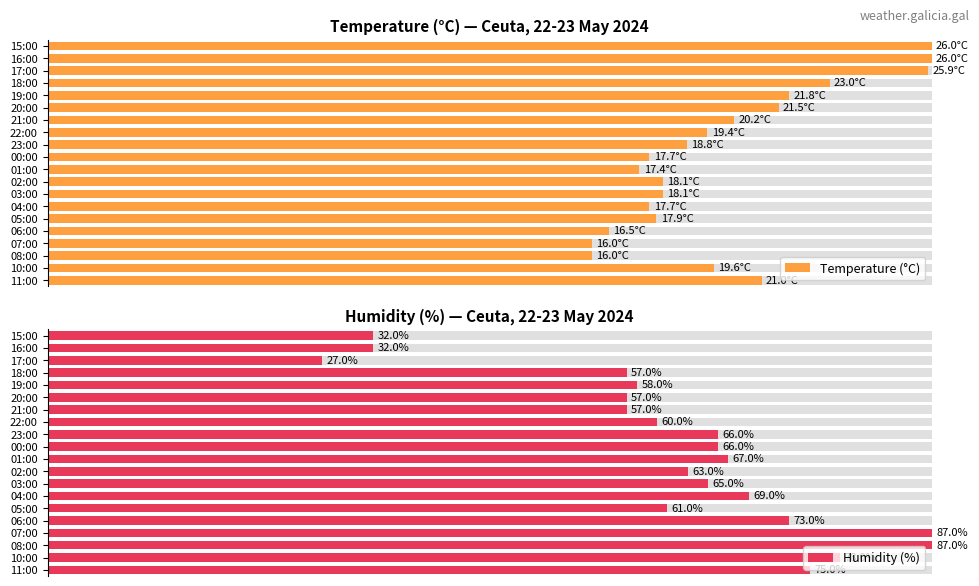

Between 06:00 and 17:00, which series saw the biggest shift?

Humidity (%)